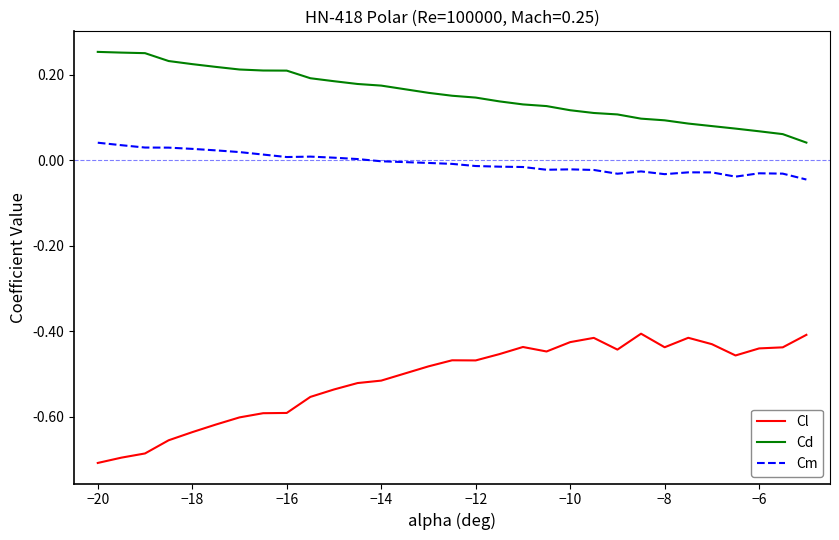

True or false: Cm and Cd intersect in this chart.

False